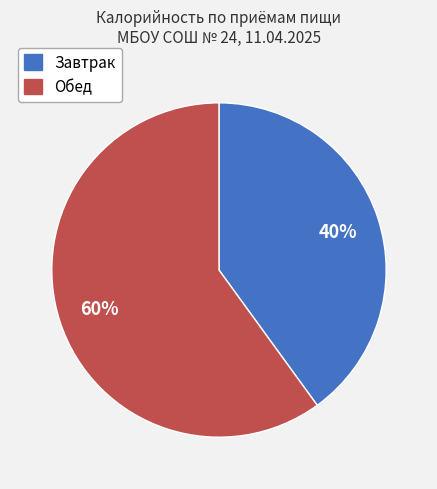

To the nearest percent, what is the combined percentage of Обед and Завтрак?

100%